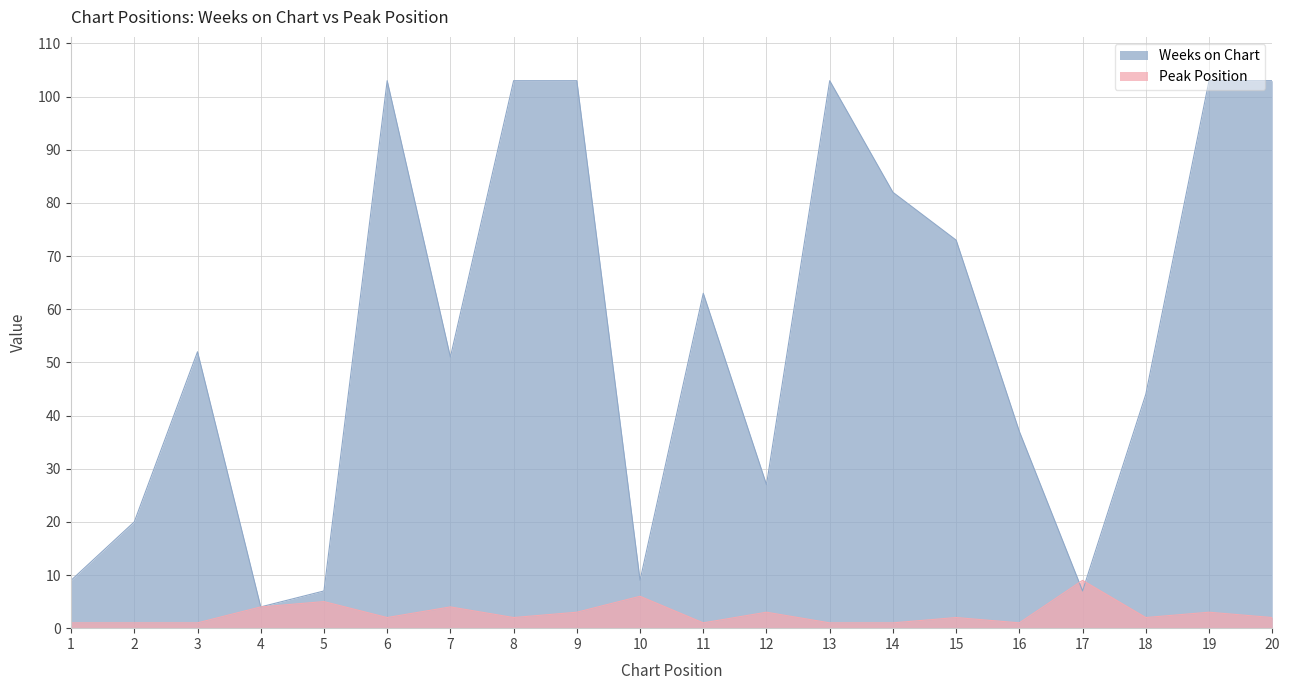

Rank the series by their maximum value, from highest to lowest.

Weeks on Chart, Peak Position